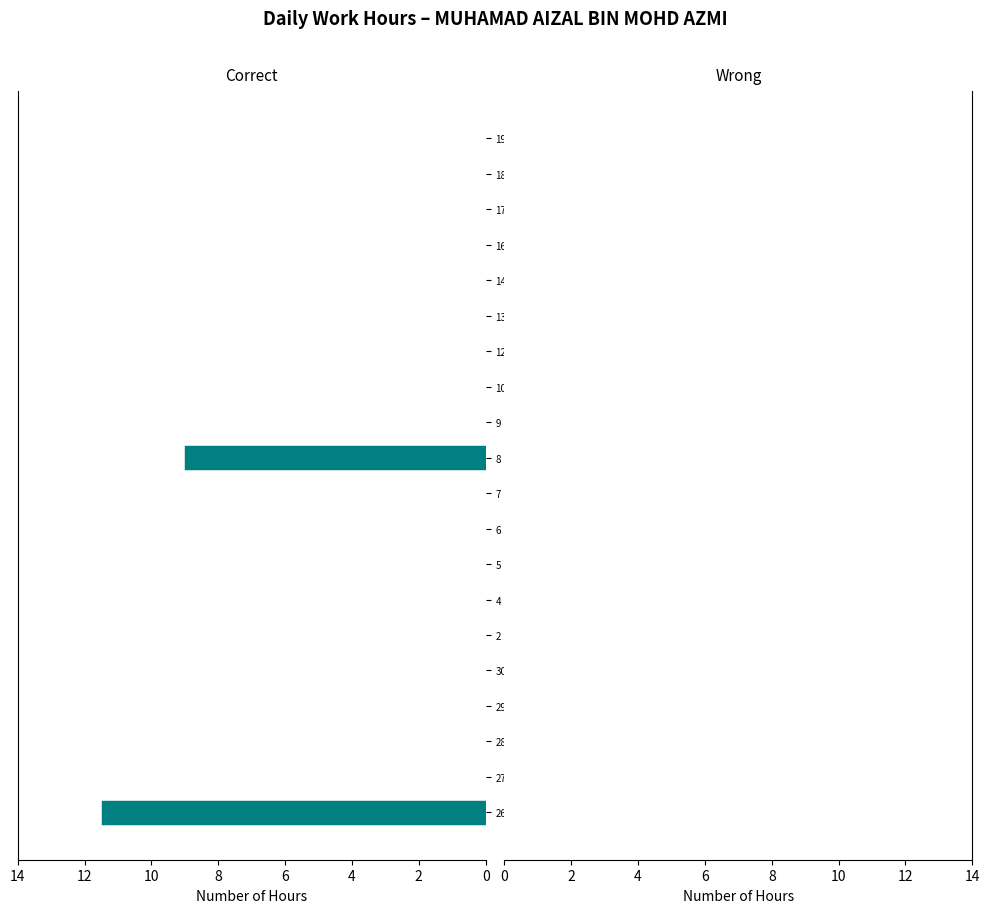

Where is the data nearest to the value 5?

8